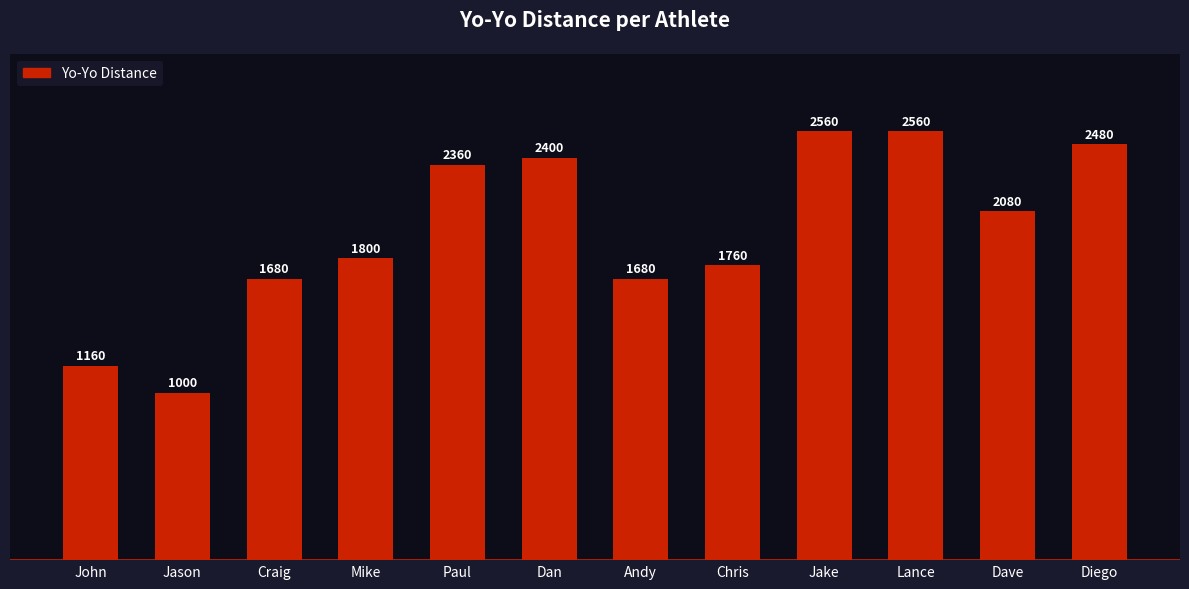

Approximately how many times larger is the value at Jake compared to Lance?

1.0